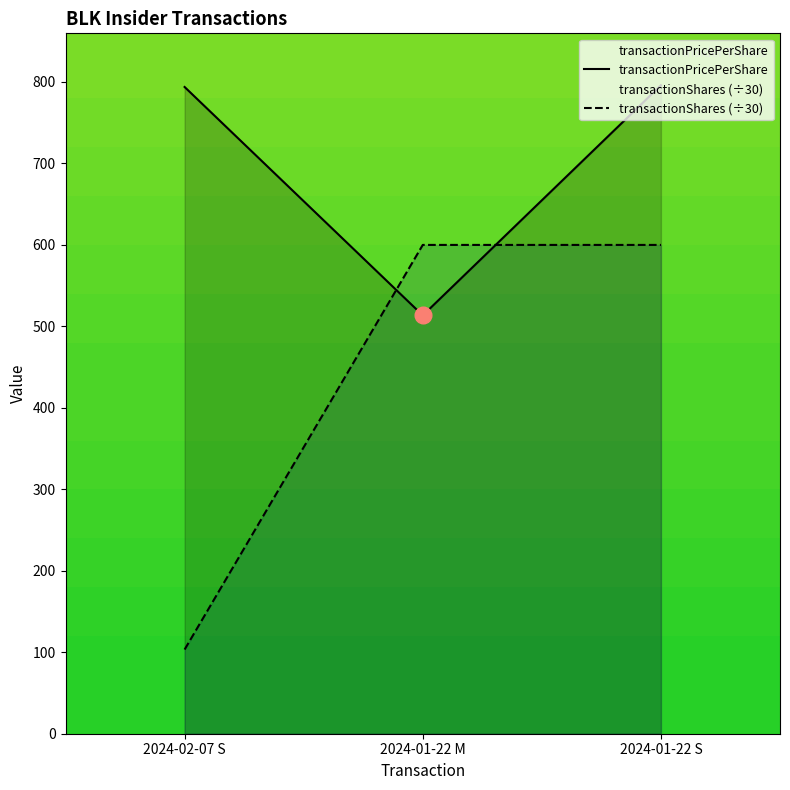

Reading left to right, transcribe all the data shown in this chart.

transactionPricePerShare: 2024-02-07 S=793.9	2024-01-22 M=513.5	2024-01-22 S=796.0
transactionShares (÷30): 2024-02-07 S=103.3	2024-01-22 M=600.0	2024-01-22 S=600.0